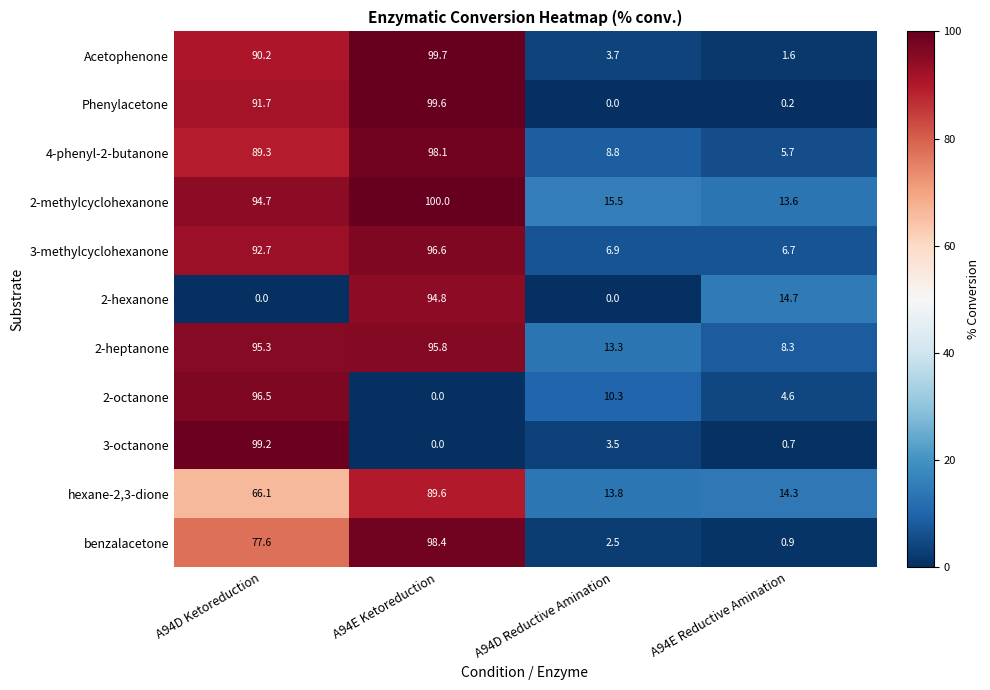

List the series in order of their peak value, highest first.

2-methylcyclohexanone, Acetophenone, Phenylacetone, 3-octanone, benzalacetone, 4-phenyl-2-butanone, 3-methylcyclohexanone, 2-octanone, 2-heptanone, 2-hexanone, hexane-2,3-dione